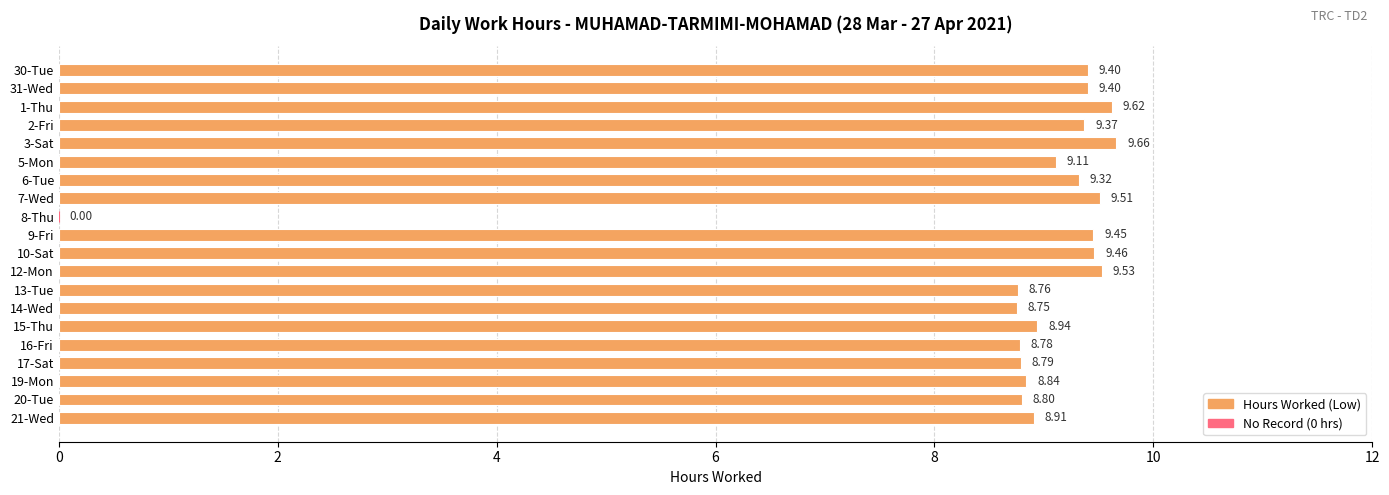

At which category does the chart reach its peak across all series?

3-Sat